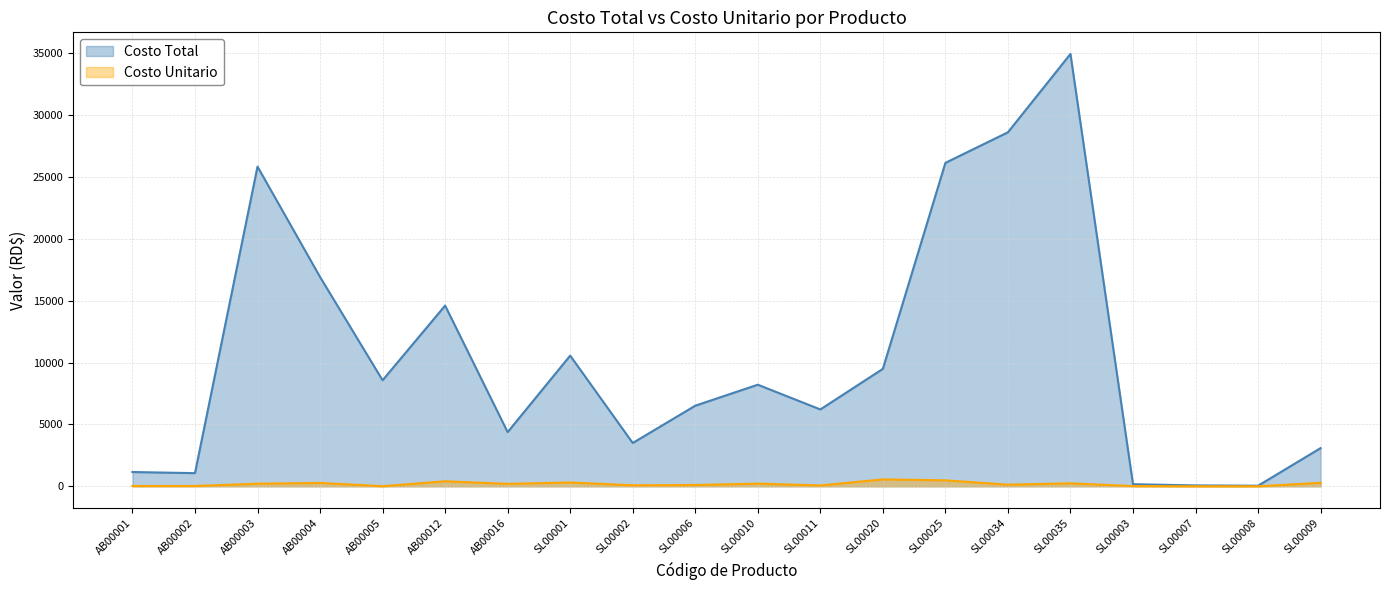

True or false: Costo Unitario and Costo Total cross at least once.

False